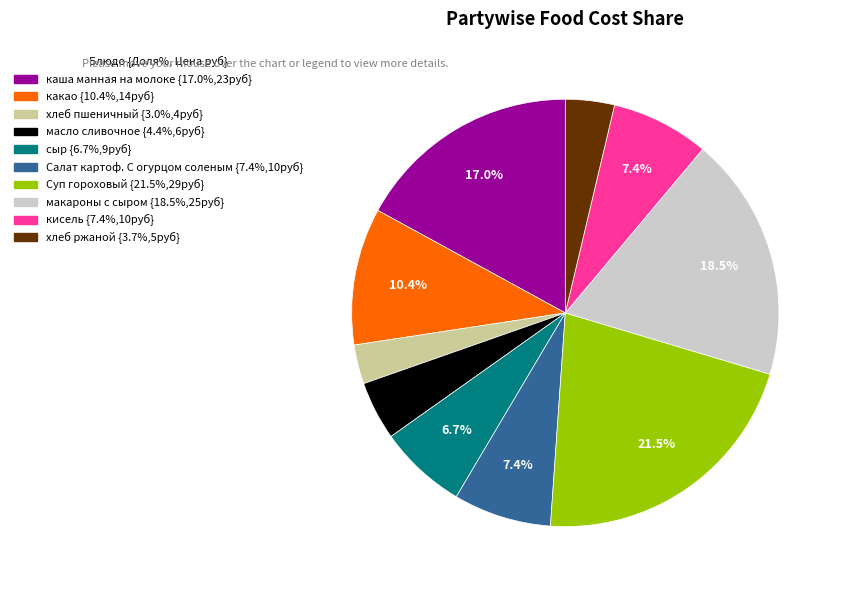

The кисель slice represents 7% of the pie. True or false?

True